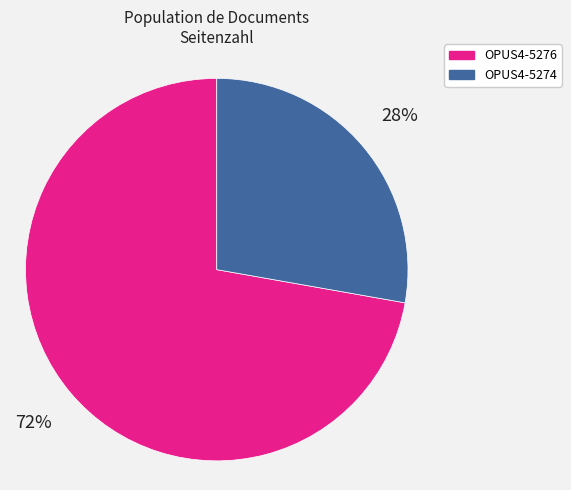

To the nearest percent, what is the difference between the OPUS4-5276 and OPUS4-5274 slice percentages?

44%